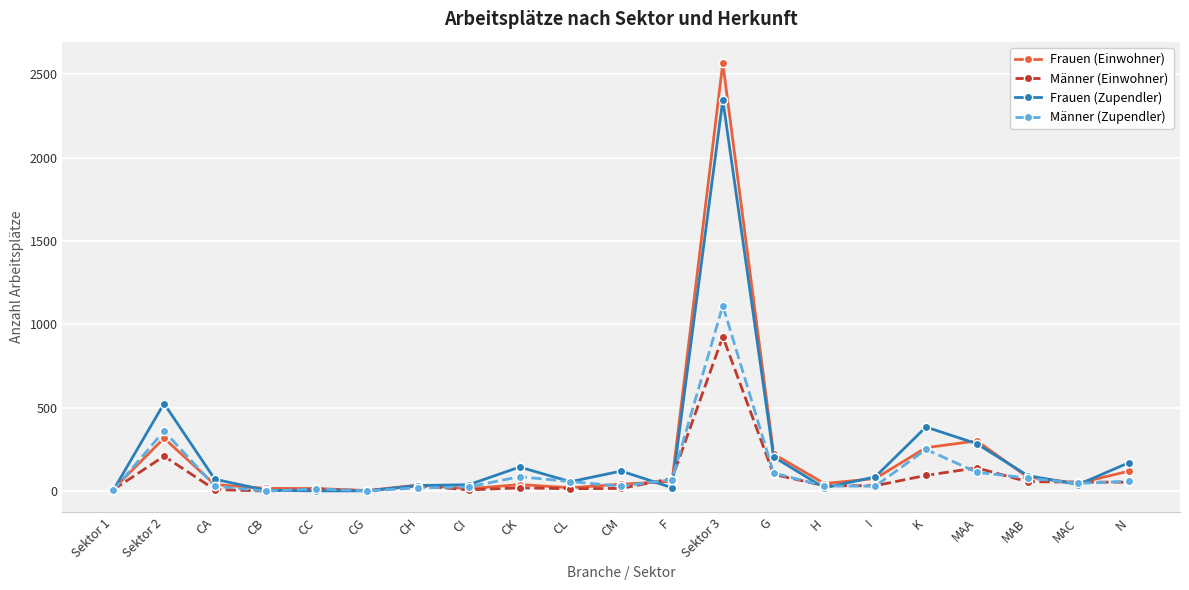

What is the label of the 11th point from the right?

CM